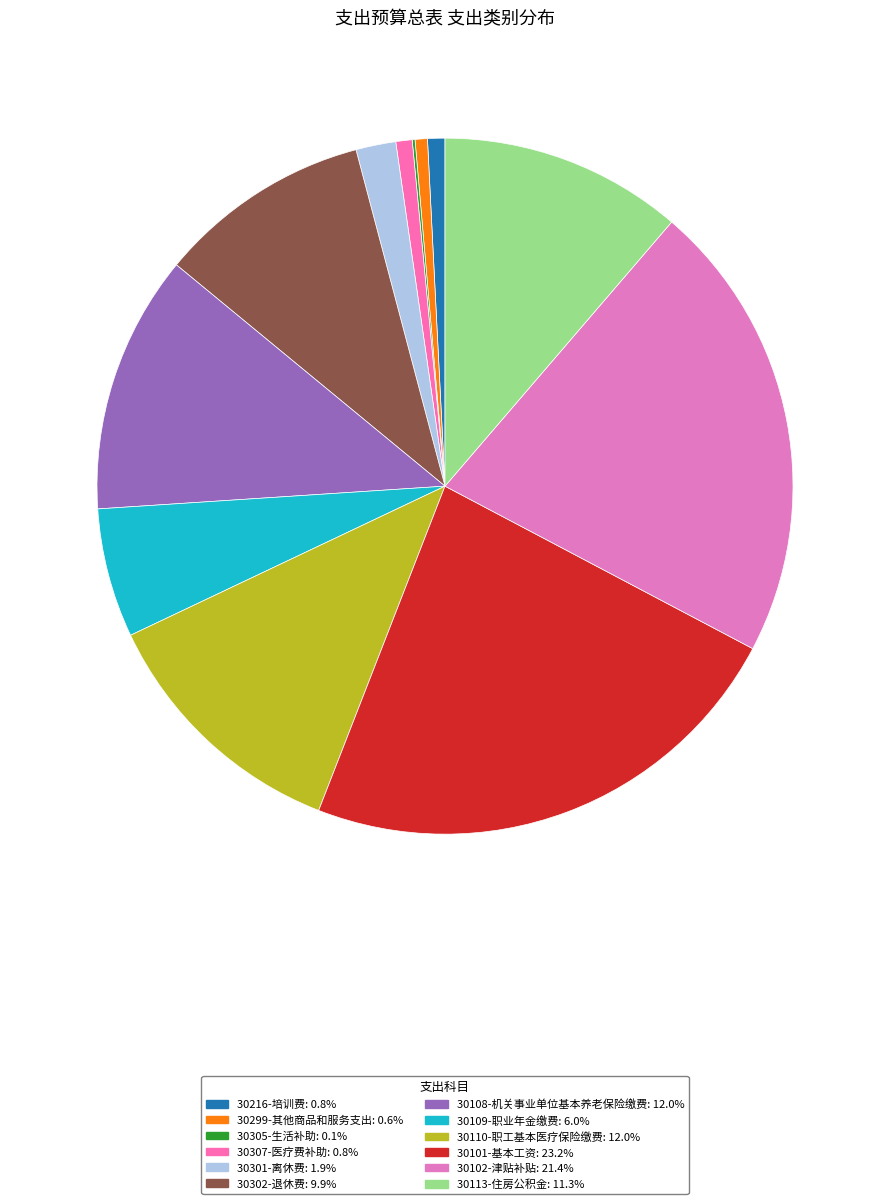

Which category has the smallest portion of the pie?

30305-生活补助